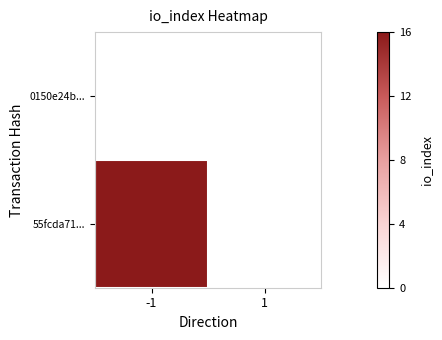

At -1, list the series in order from smallest to largest.

0150e24b..., 55fcda71...